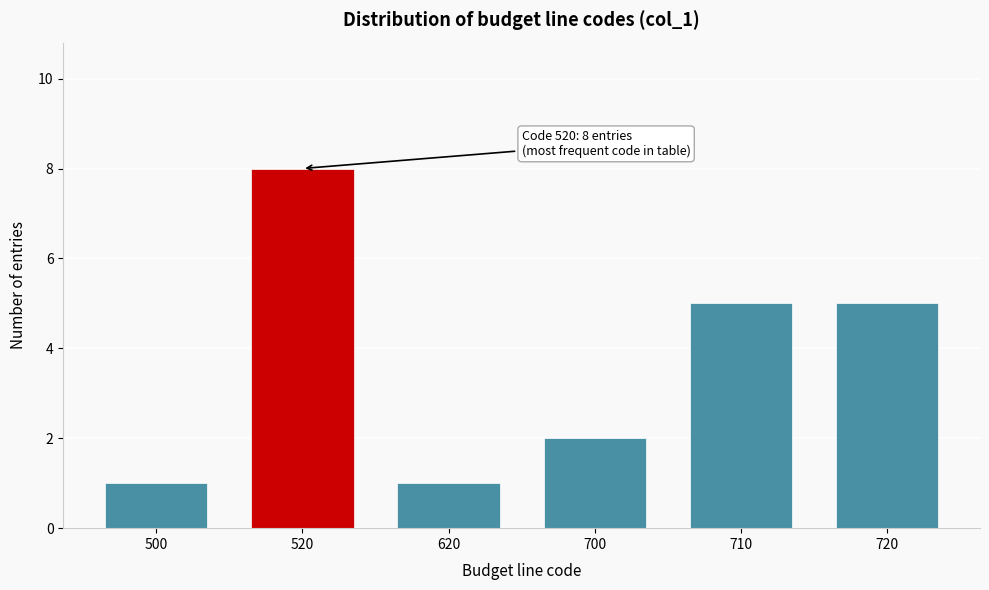

Reading left to right, extract all data points from this chart.

1	8	1	2	5	5